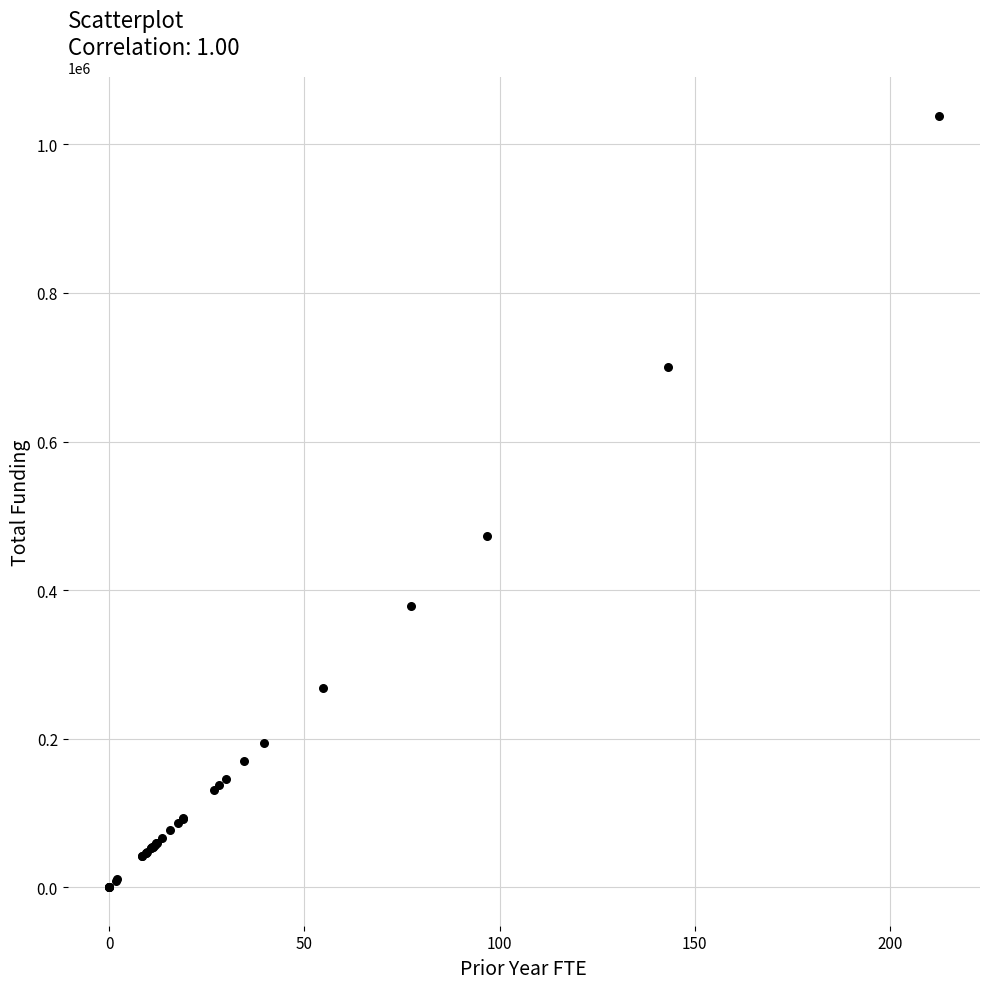

What Y value in the scatter plot is closest to 519381?

472953